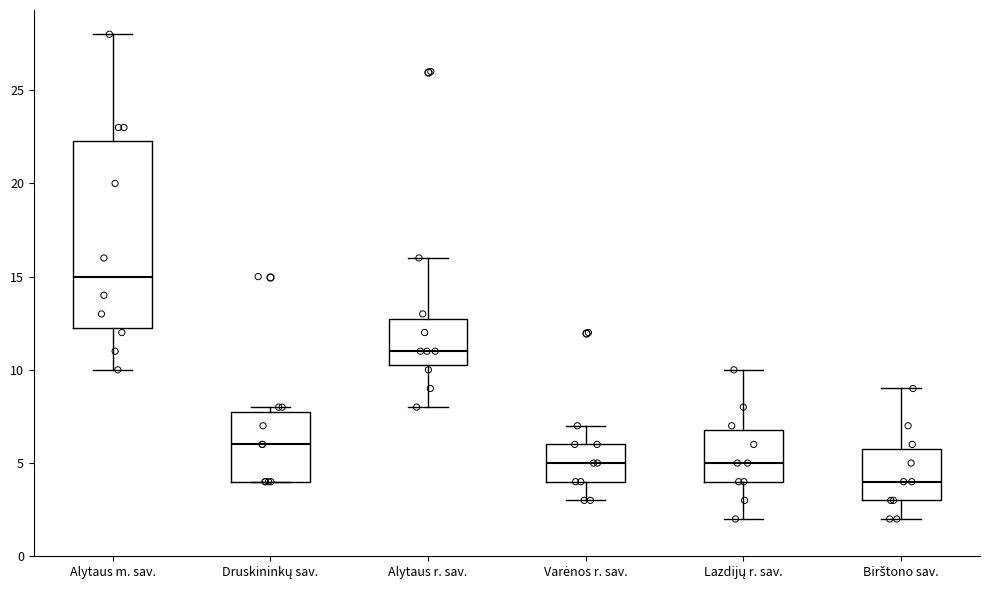

Reading left to right, read every box against the y-axis: the position of its median line, the range the box covers, and the ends of its whiskers. The values are not printed on the chart, so give them approximately, as read against the axis.

Alytaus m. sav.: median 15.0, box 12.5 to 22.5, whiskers 10.0 to 28.0
Druskininkų sav.: median 6.0, box 4.0 to 8.0, whiskers 4.0 to 8.0 (just above the box's upper edge)
Alytaus r. sav.: median 11.0, box 10.5 to 13.0, whiskers 8.0 to 16.0
Varėnos r. sav.: median 5.0, box 4.0 to 6.0, whiskers 3.0 to 7.0
Lazdijų r. sav.: median 5.0, box 4.0 to 7.0, whiskers 2.0 to 10.0
Birštono sav.: median 4.0, box 3.0 to 6.0, whiskers 2.0 to 9.0